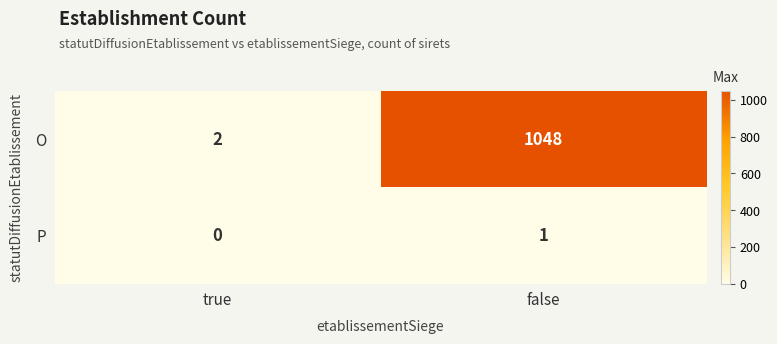

Is it true that P equals 2 at false?

False